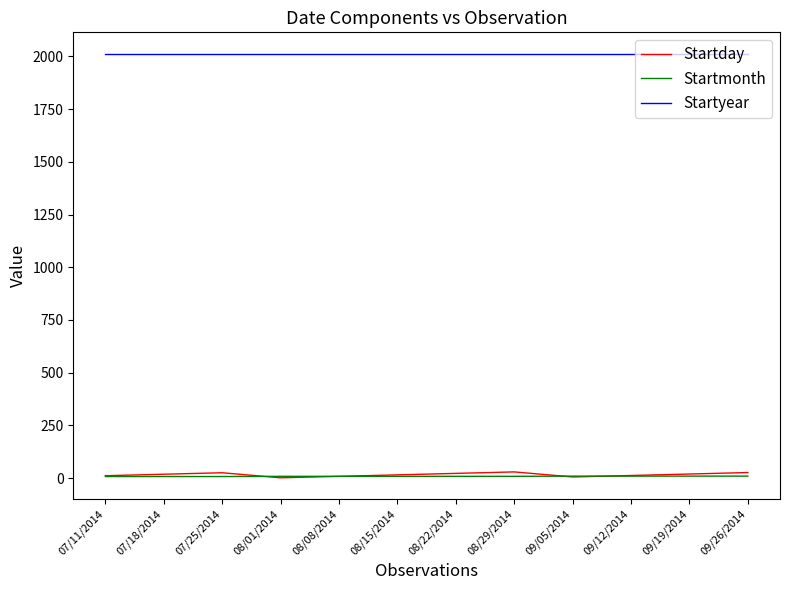

True or false: Startday and Startyear cross at least once.

False